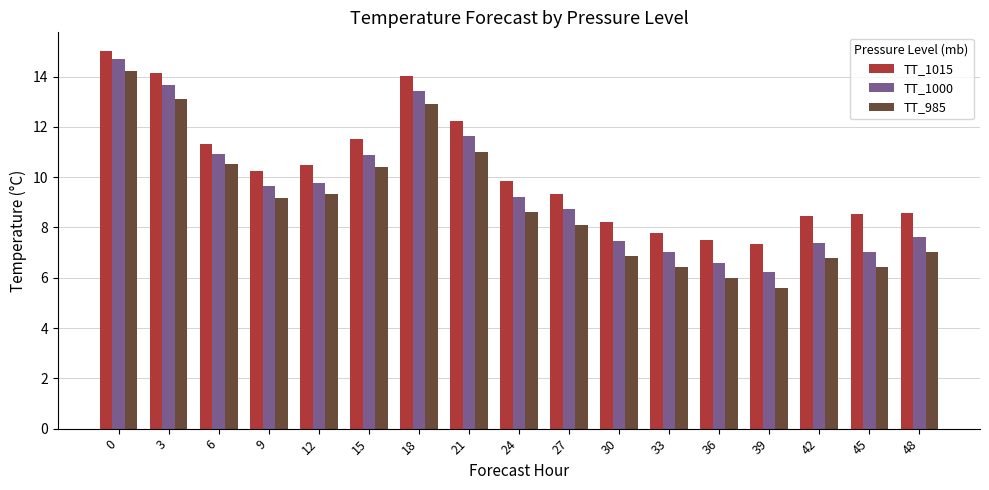

Is the value of TT_985 at 6 greater than the value of TT_1000 at 3?

No